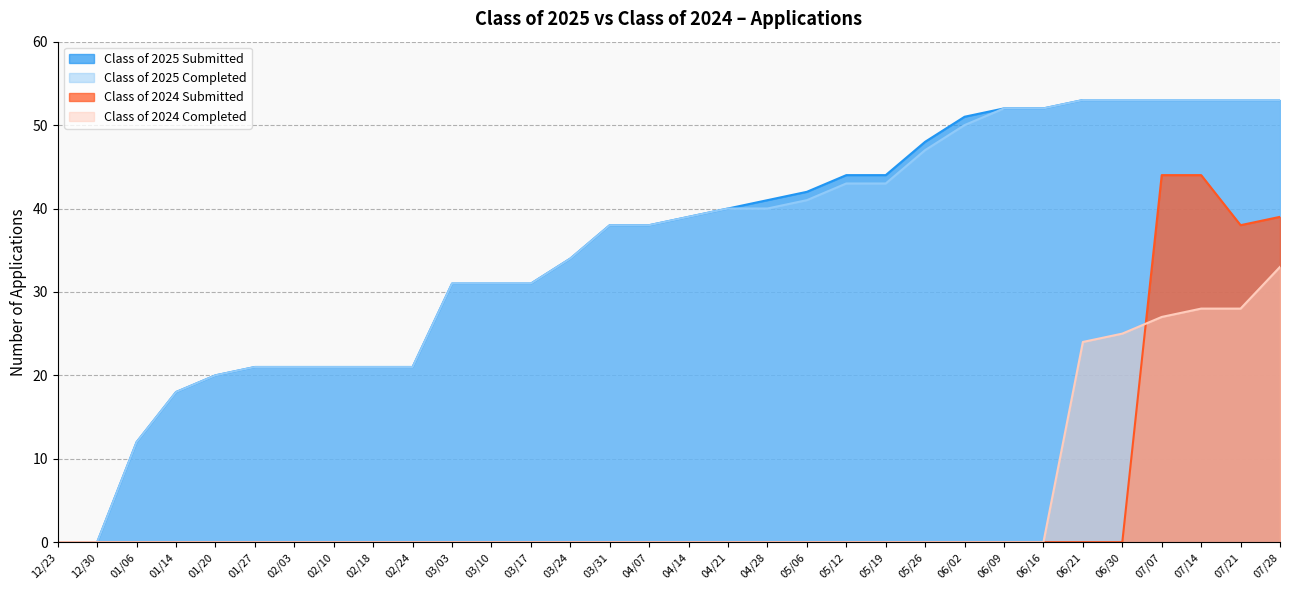

What are all the series names shown in the legend?

Class of 2025 Submitted, Class of 2025 Completed, Class of 2024 Submitted, Class of 2024 Completed